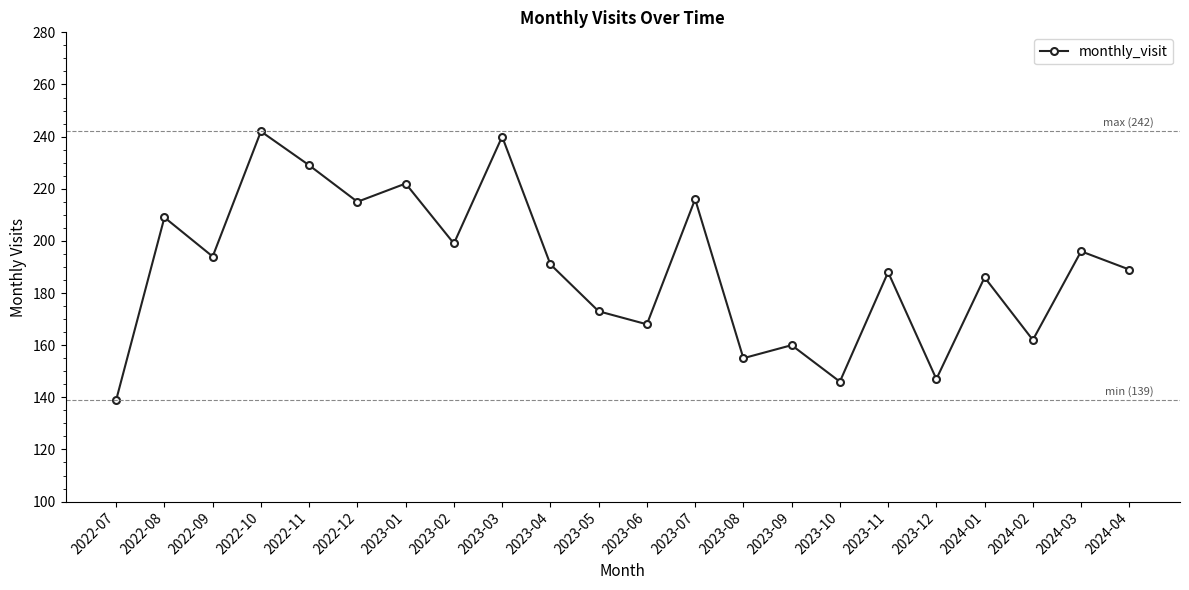

What is the greatest value displayed?

242